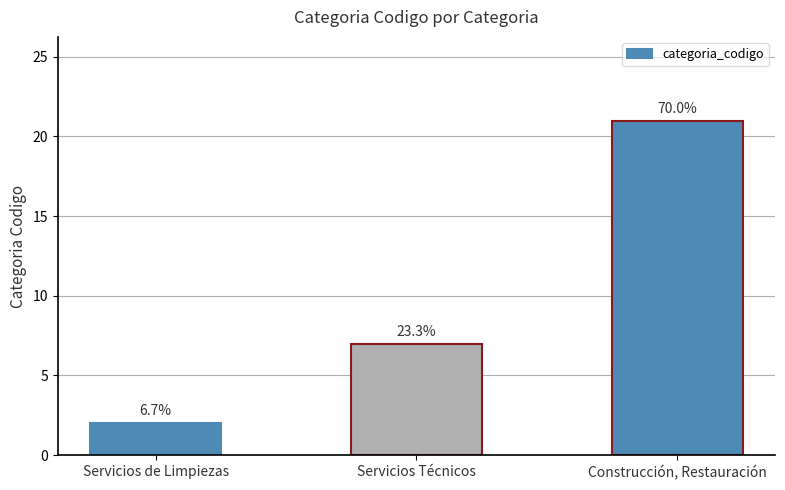

The chart shows a value of 37 at Construcción, Restauración. True or false?

False